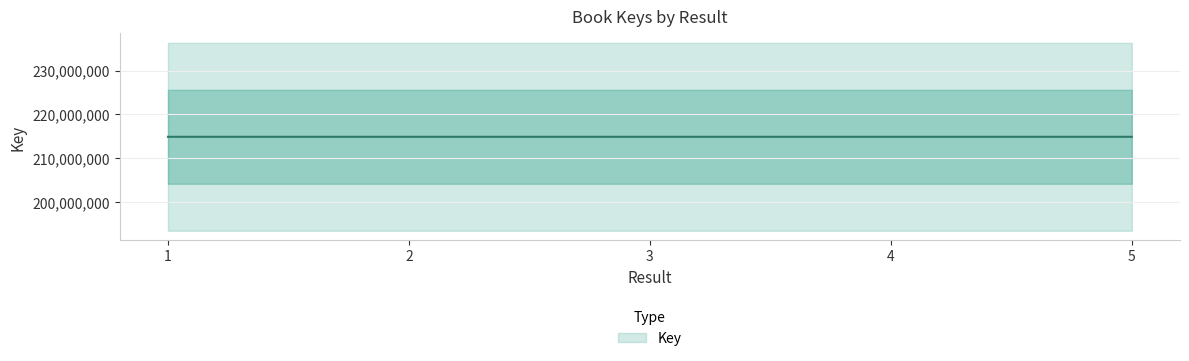

Between 4 and 3, which is larger?

4